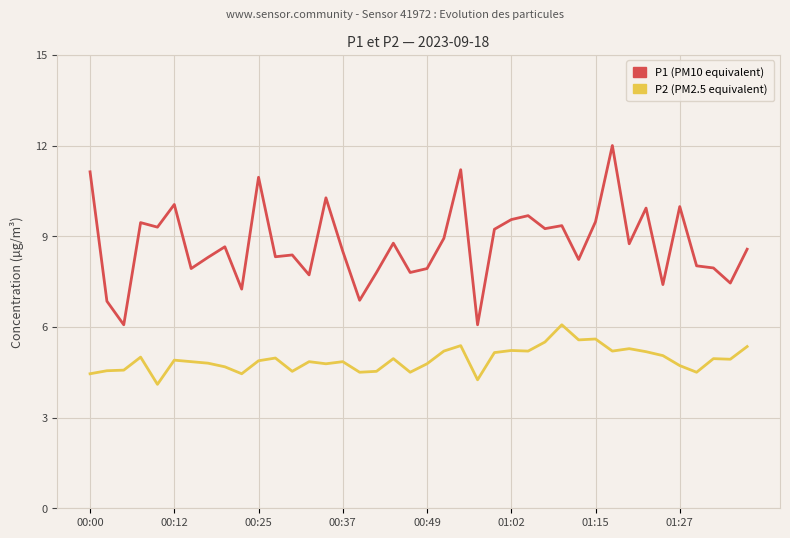

What is the smallest value displayed?

4.1